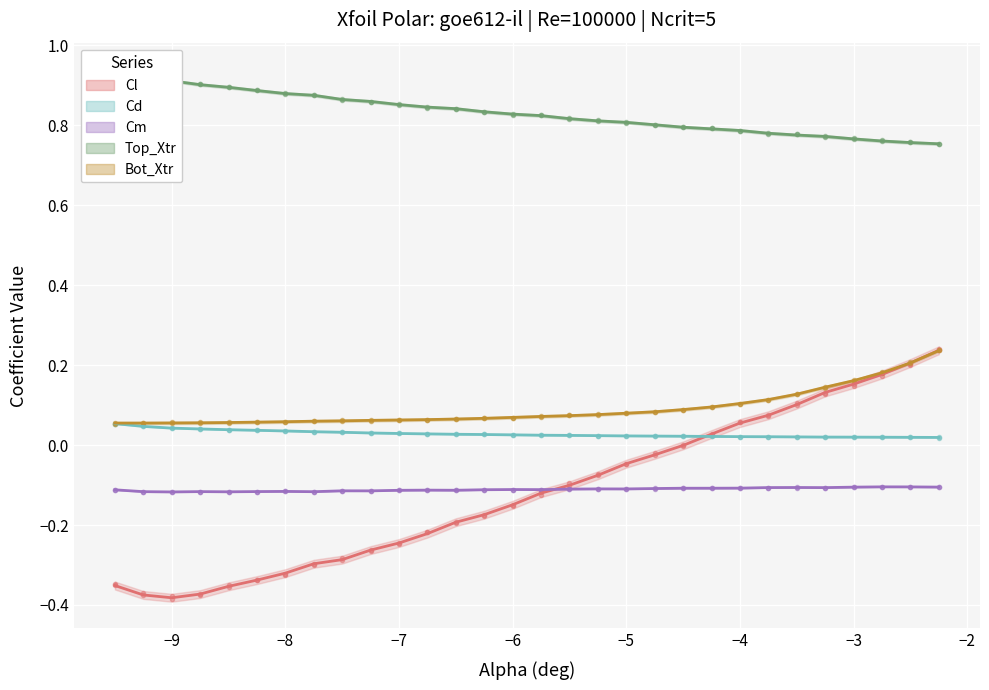

What is the value of the Cd point at the 1st from the left?

0.1